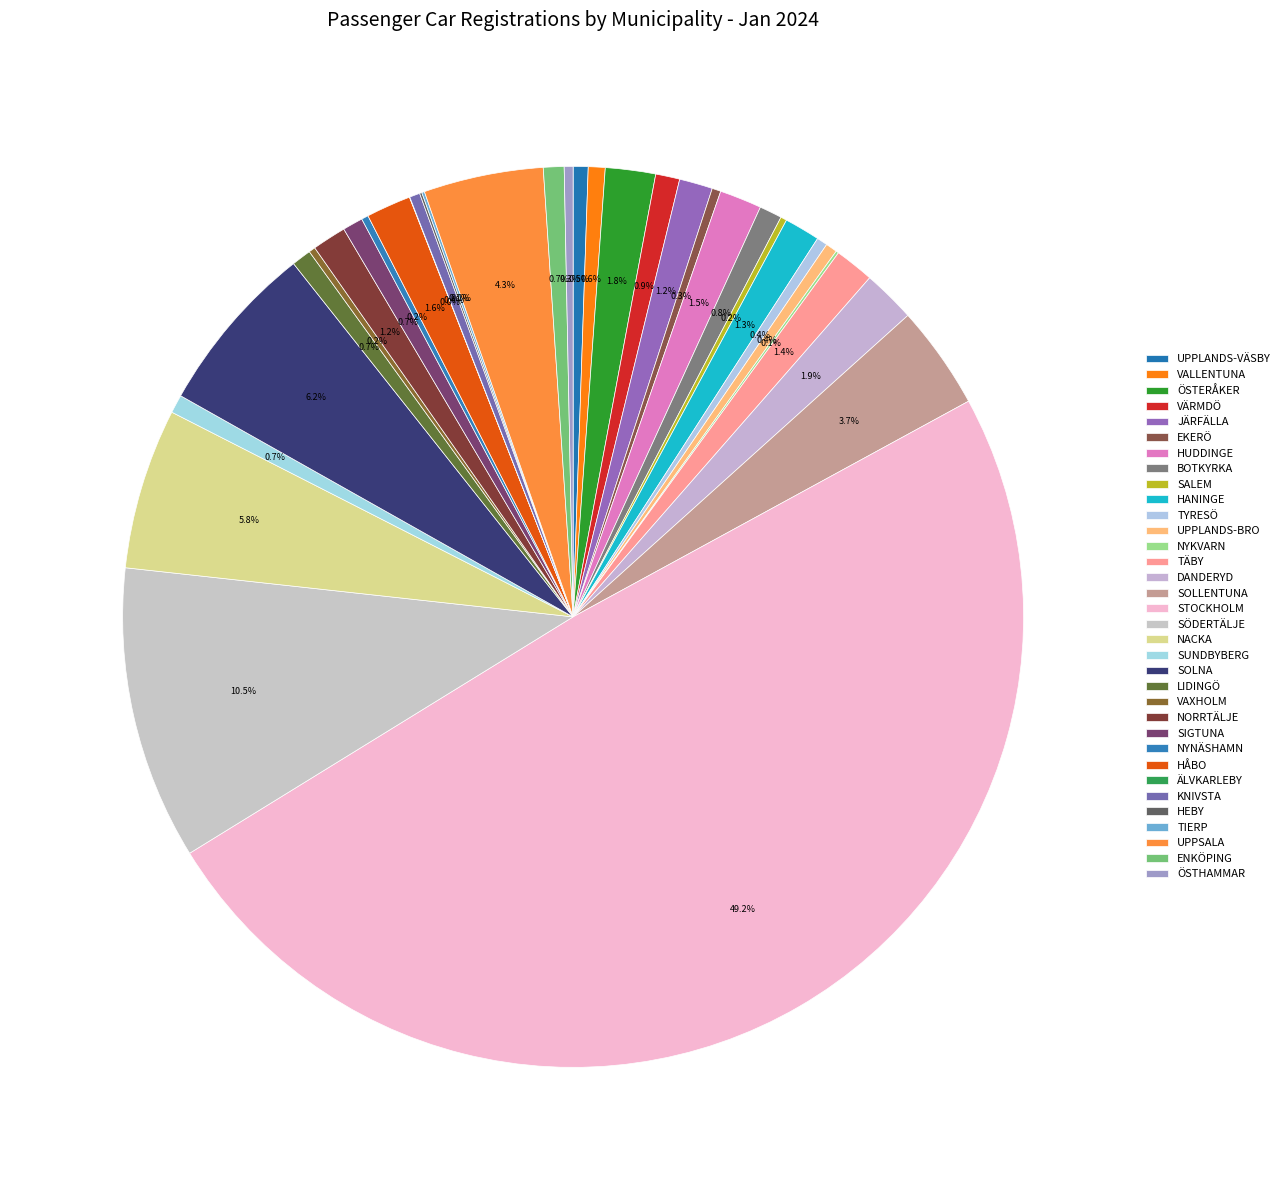

To the nearest percent, what is the difference between the SOLNA and SALEM slice percentages?

6%